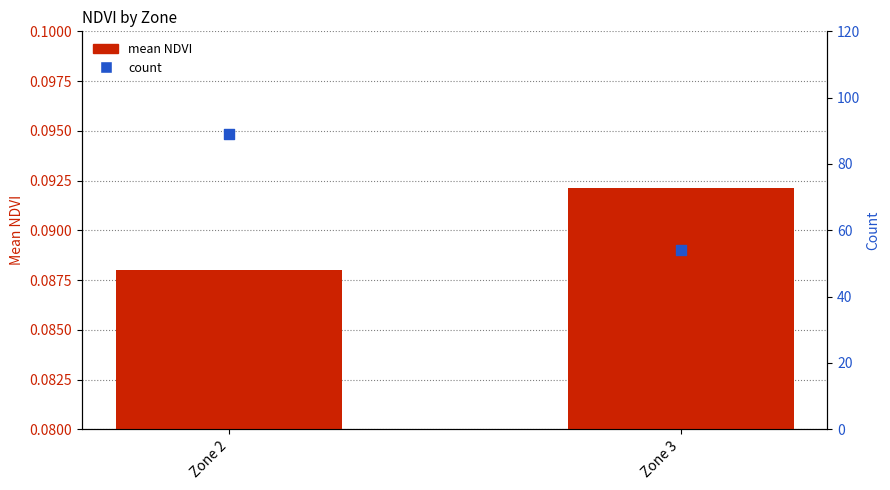

Which series contains the highest Y value?

count